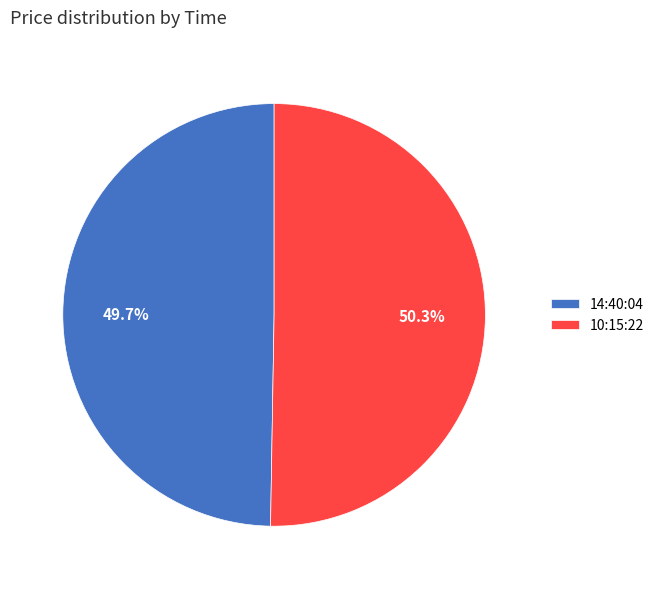

Which category accounts for the majority?

10:15:22